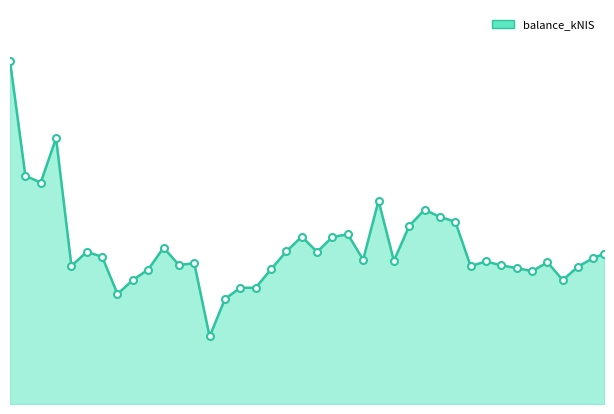

Where is the data nearest to the value 2418?

2022-12-22